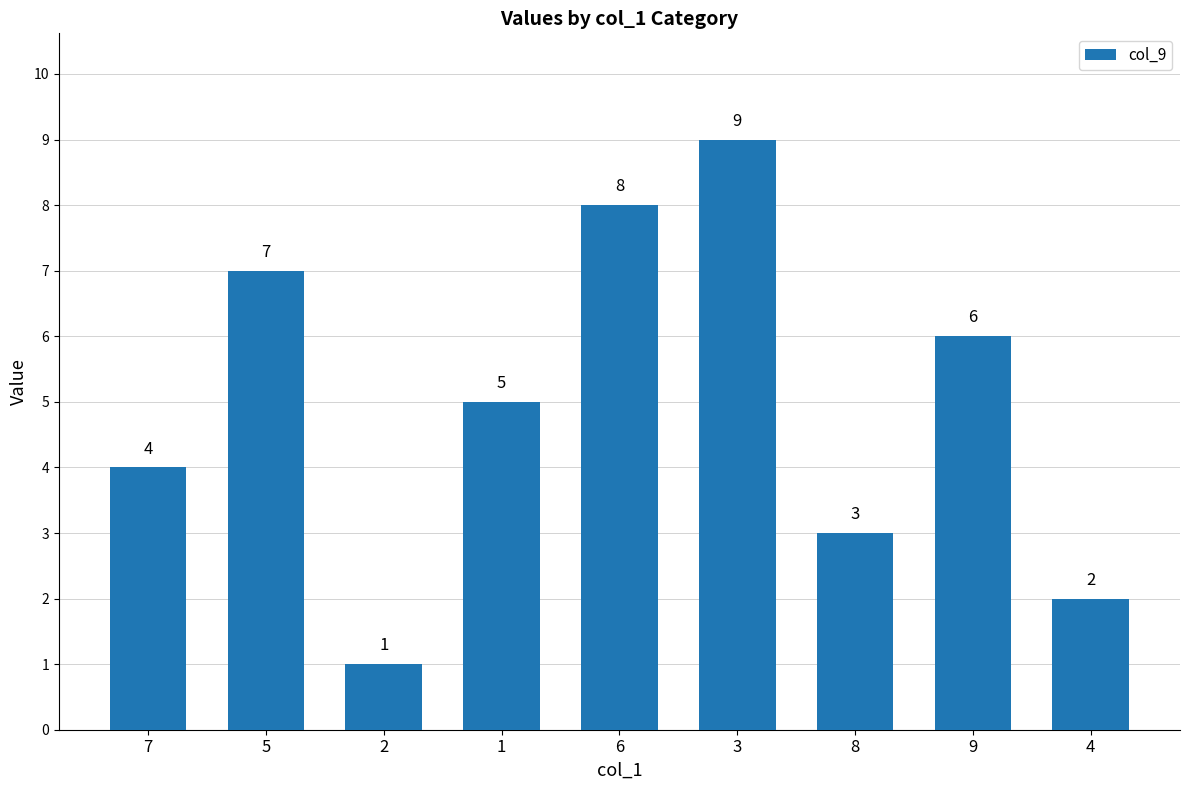

Which label corresponds to the smallest value in the chart?

2